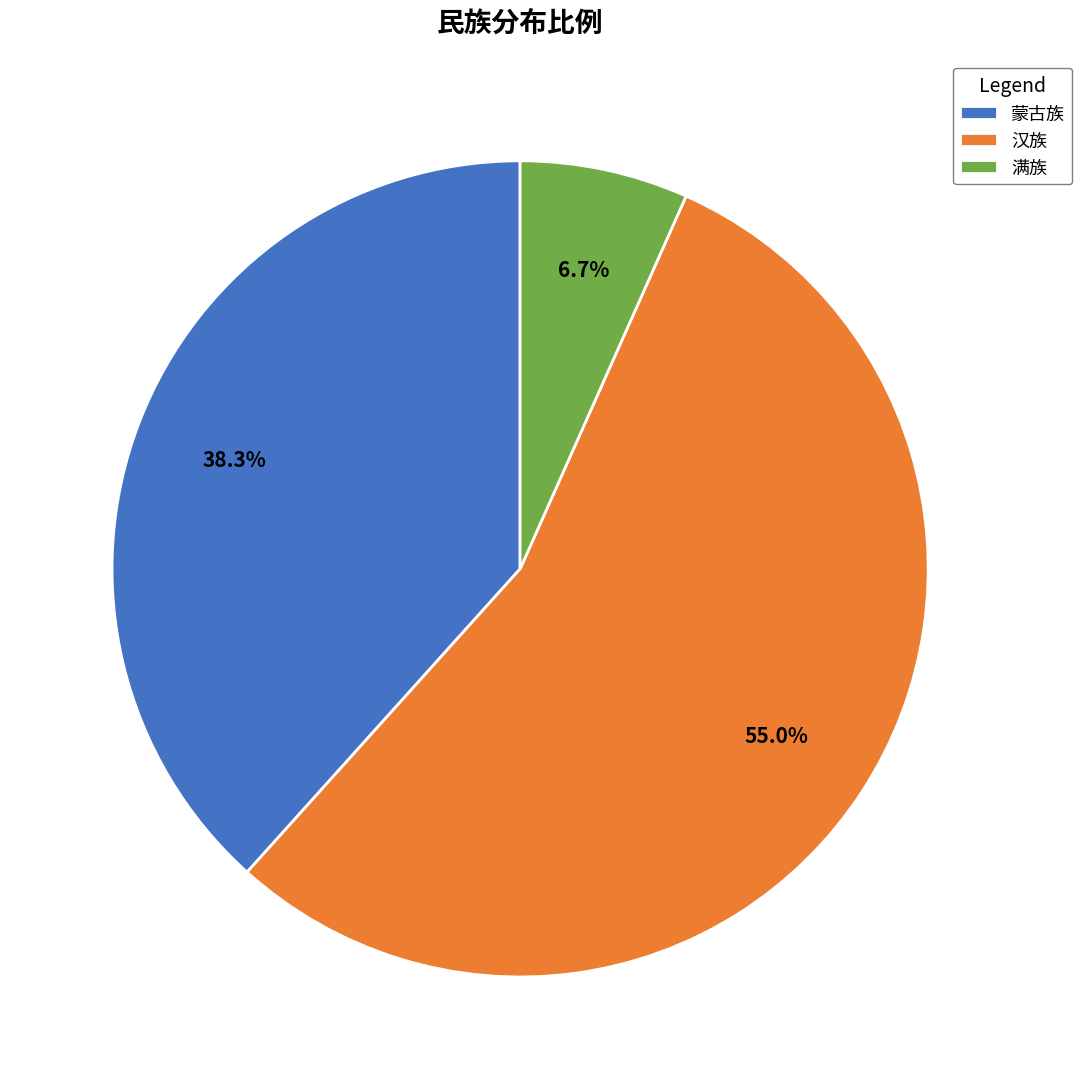

True or false: 满族 accounts for 7% of the total.

True